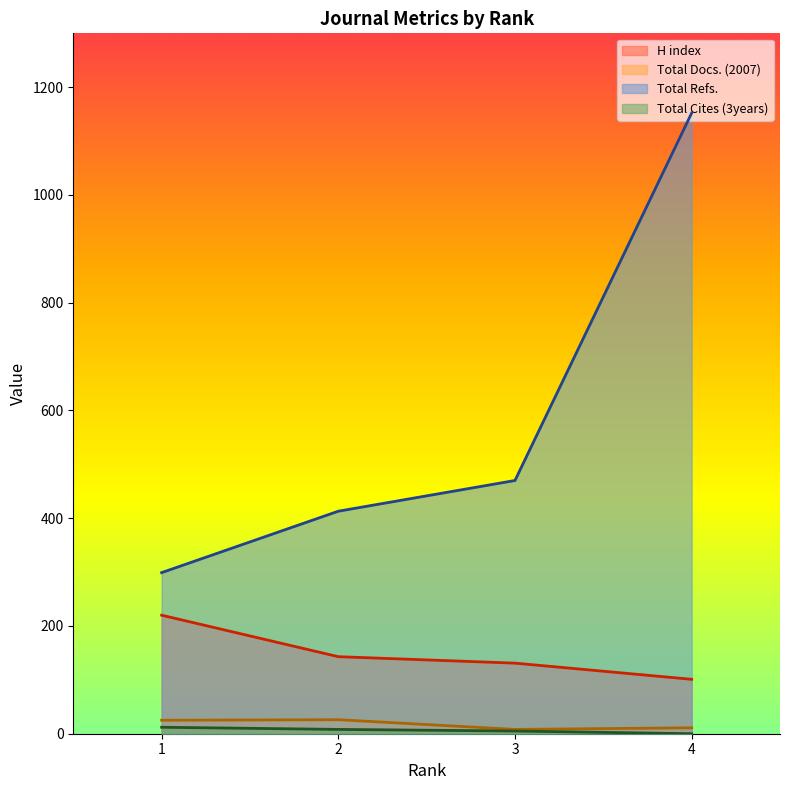

Reading left to right, what are all the values shown in this chart?

H index: 220	143	131	101
Total Docs. (2007): 25	26	8	11
Total Refs.: 299	413	470	1152
Total Cites (3years): 12	8	5	0